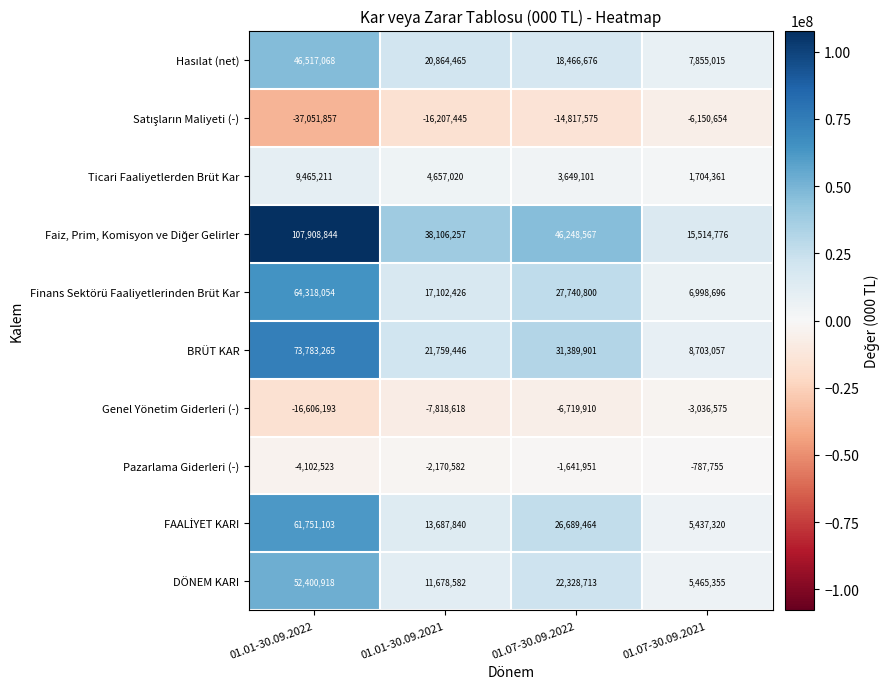

What is the difference between the highest and lowest values at 01.07-30.09.2021?

21665430